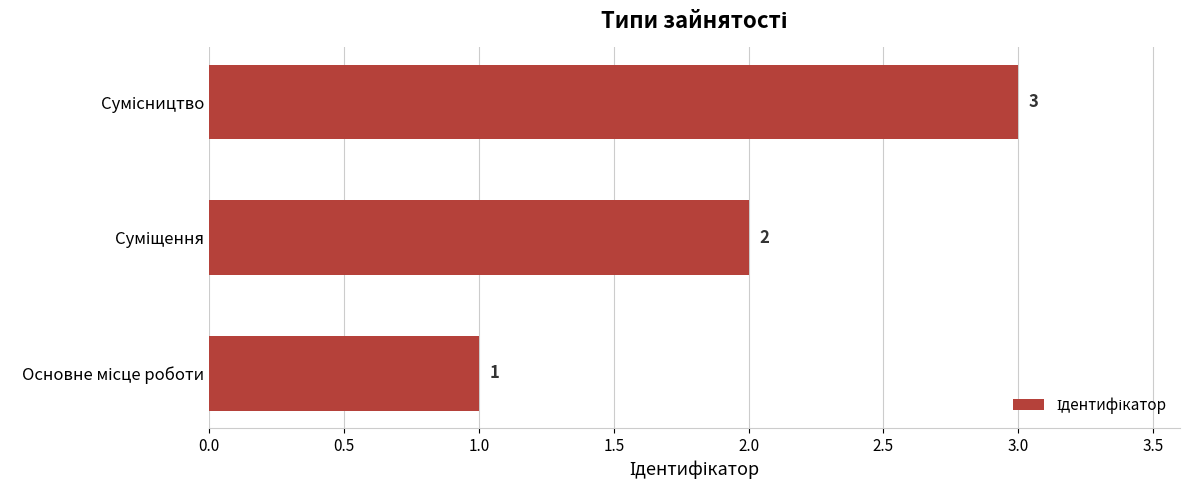

What is the greatest value displayed?

3